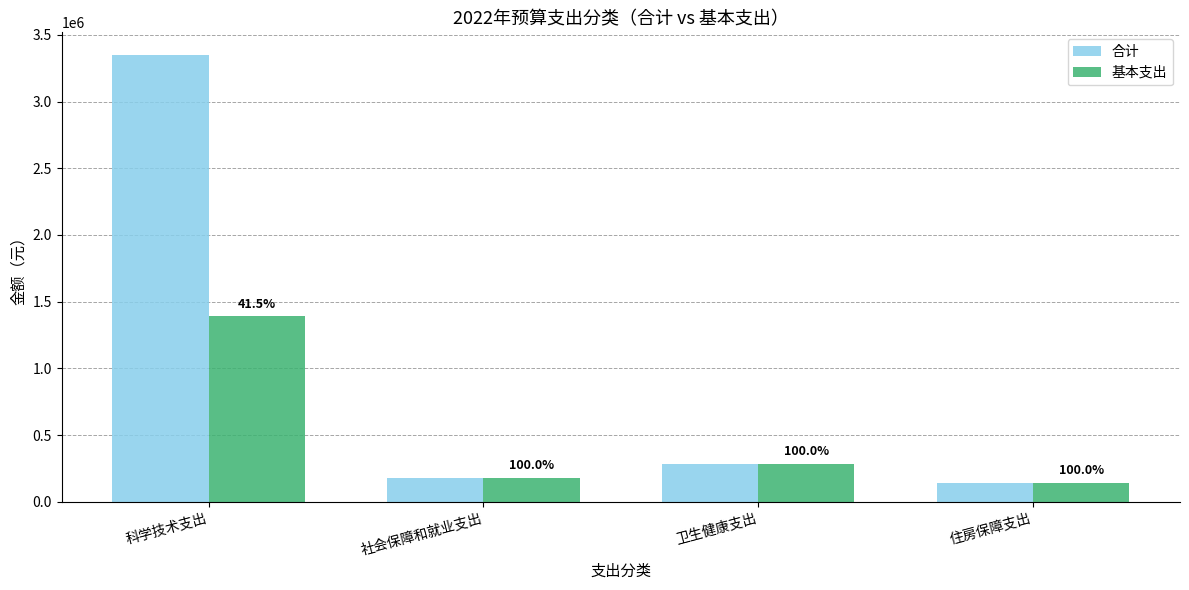

What are all the series names shown in the legend?

合计, 基本支出